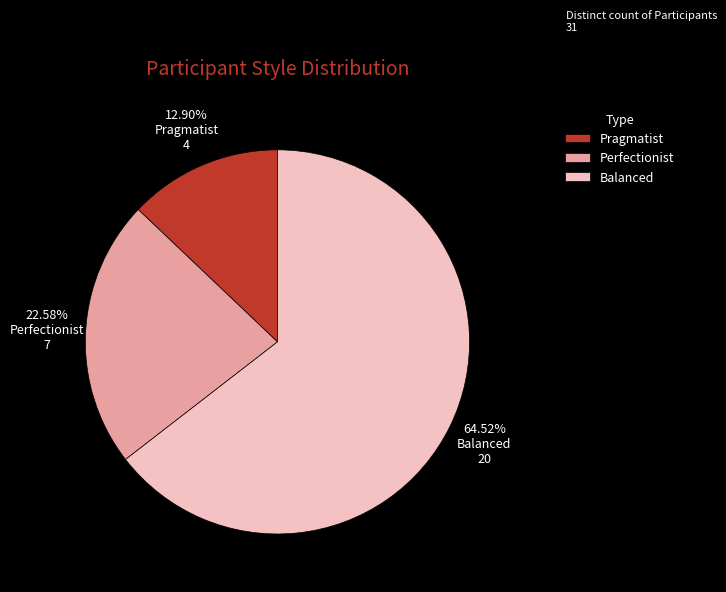

What is the ratio of the value at Pragmatist to the value at Perfectionist?

0.6